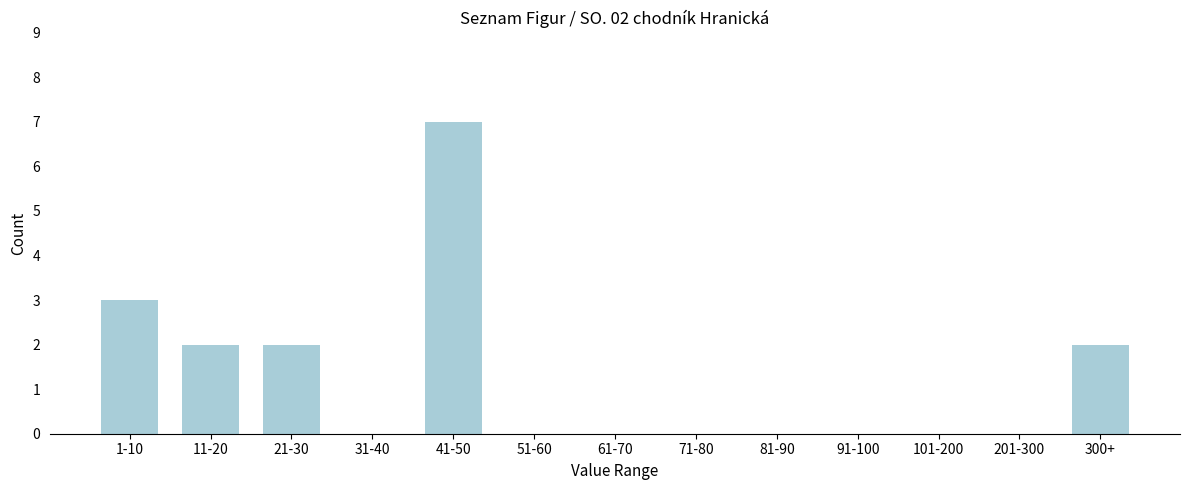

Reading right to left, what are all the values shown in this chart?

300+=2	201-300=0	101-200=0	91-100=0	81-90=0	71-80=0	61-70=0	51-60=0	41-50=7	31-40=0	21-30=2	11-20=2	1-10=3